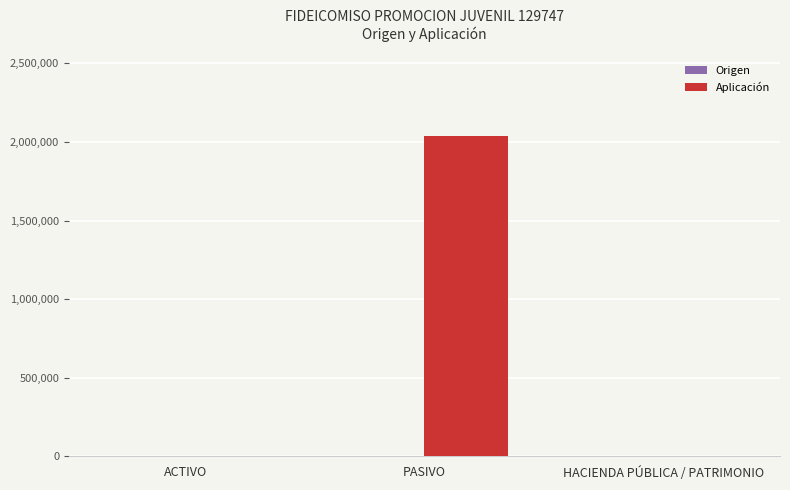

Reading left to right, list all the values displayed in this chart.

ACTIVO=0.0	PASIVO=2039379.2	HACIENDA PÚBLICA / PATRIMONIO=0.0